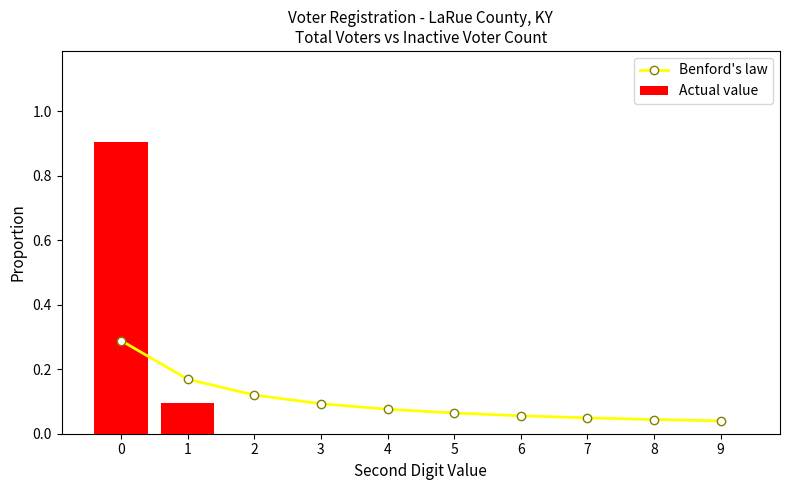

True or false: Benford's law has a value of 0.5 at 0.

False